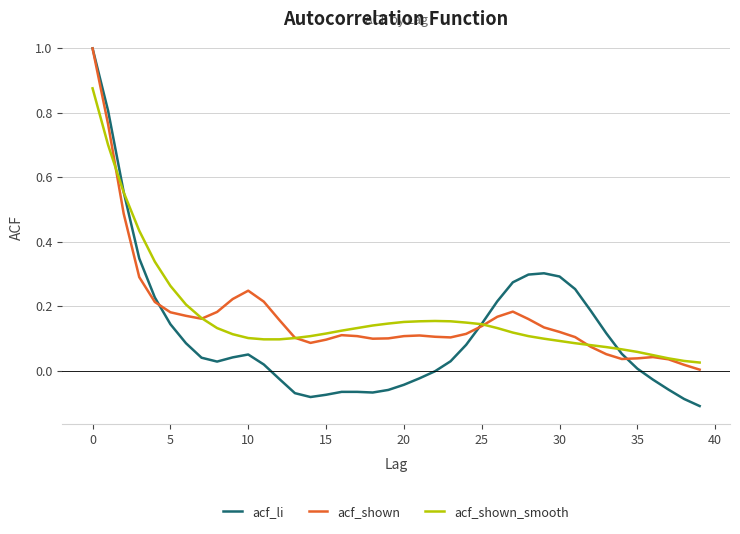

What is the highest value of the acf_li series?

1.0